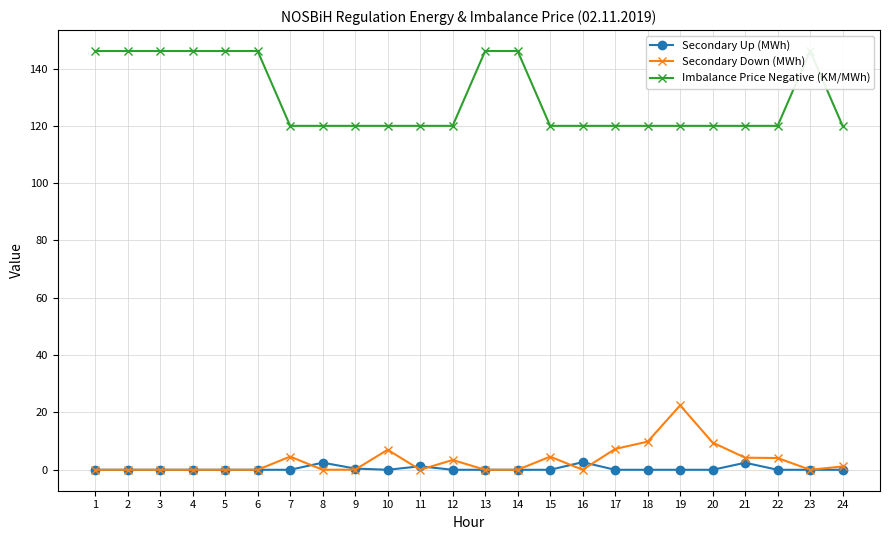

Rank the series by their maximum value, from lowest to highest.

Secondary Up (MWh), Secondary Down (MWh), Imbalance Price Negative (KM/MWh)